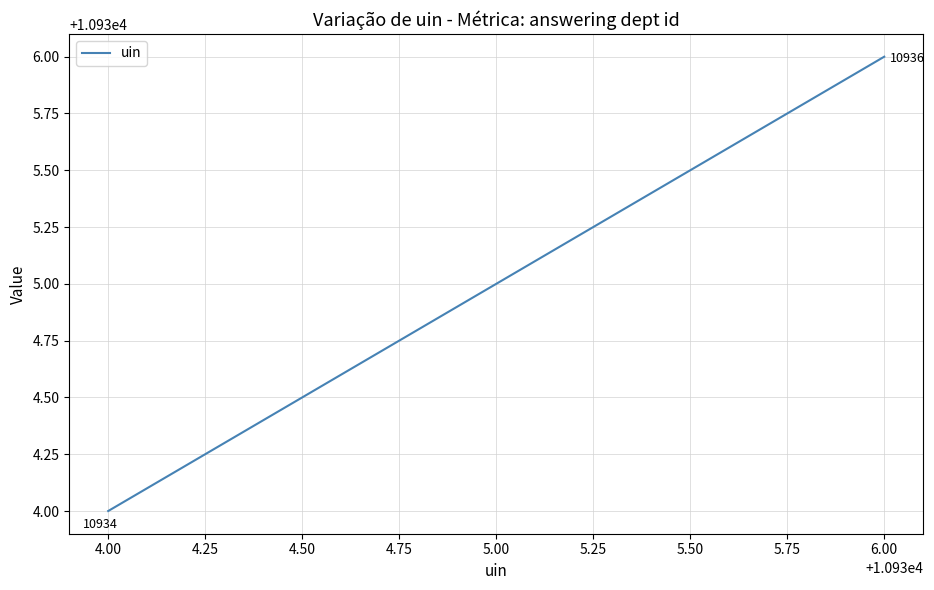

Count the values in the range 10934 to 10936.

3